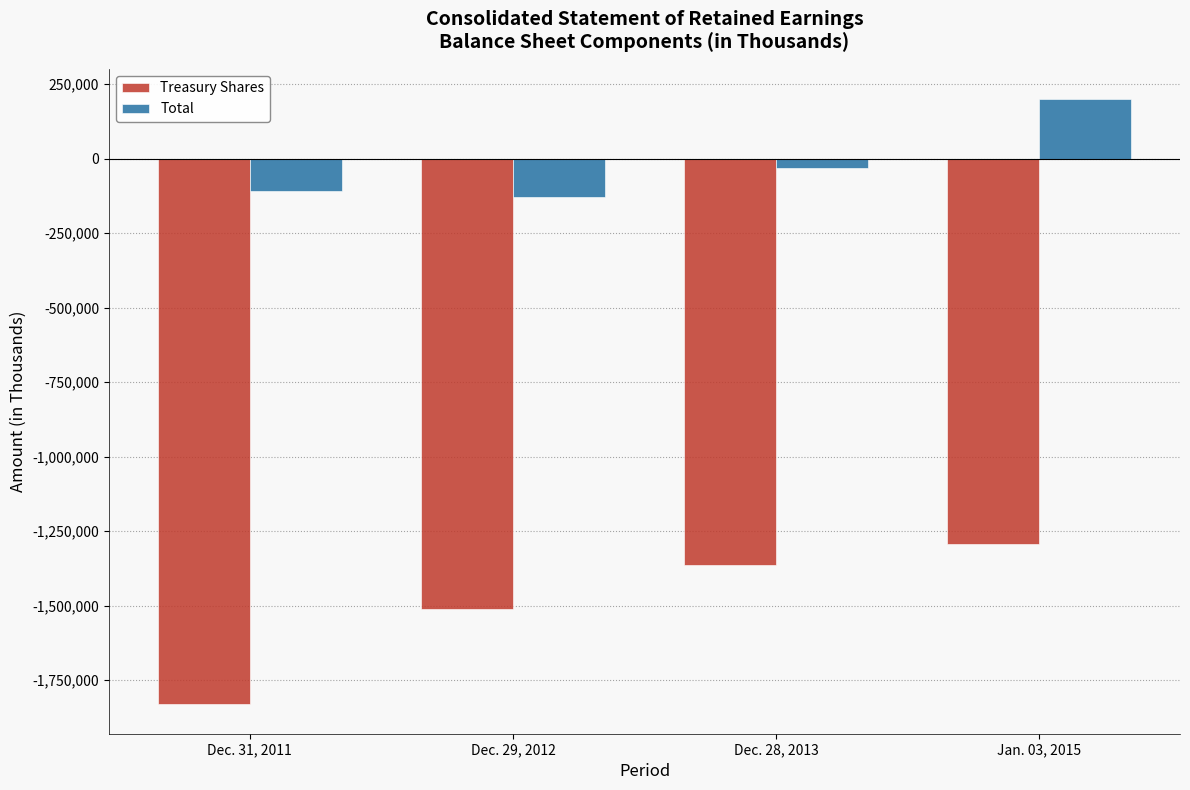

Rank the series by their average value, from lowest to highest.

Treasury Shares, Total